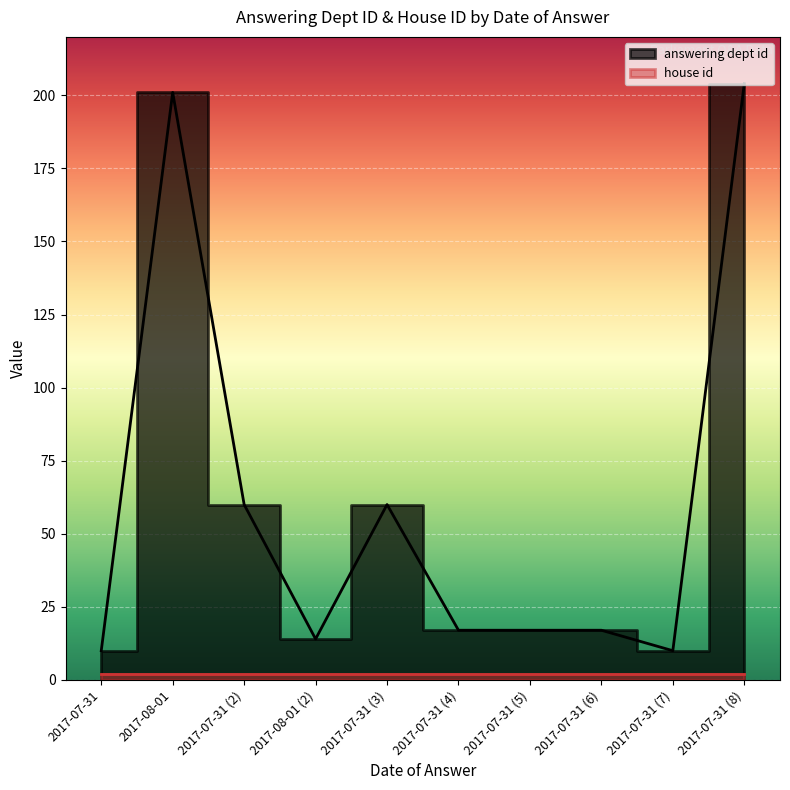

Approximately how many times larger is the value at 2017-07-31 (8) compared to 2017-07-31 (6)?

12.0